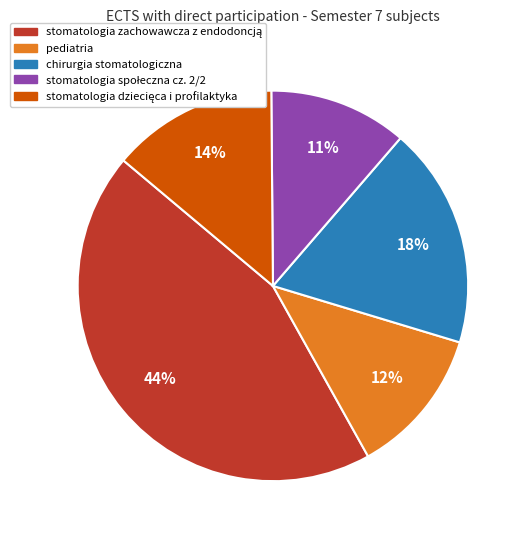

Is there any slice that represents more than half of the pie?

No